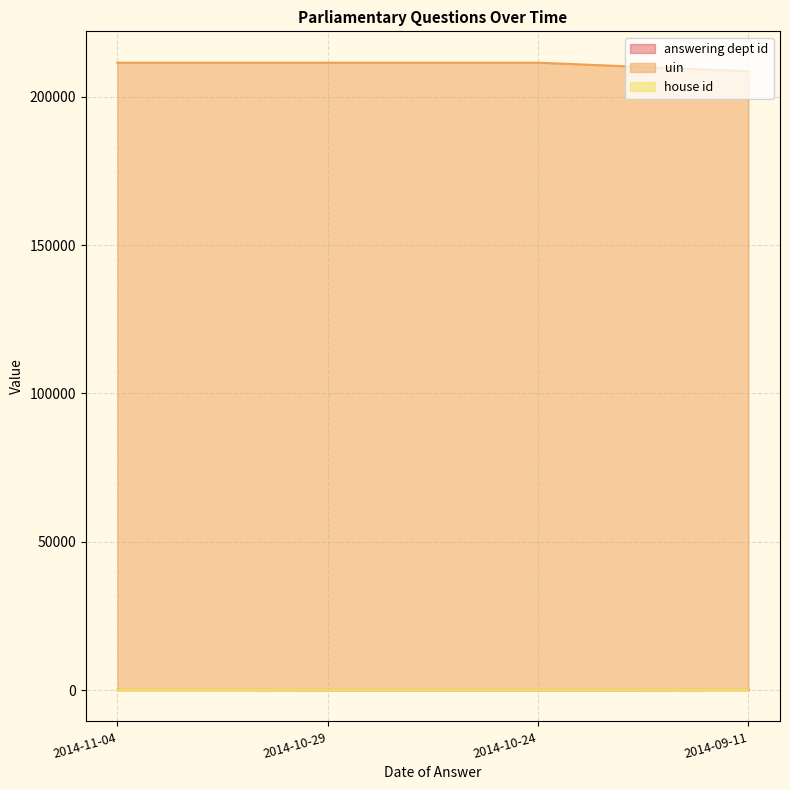

What is the spread (max minus min) of values at 2014-11-04?

211445